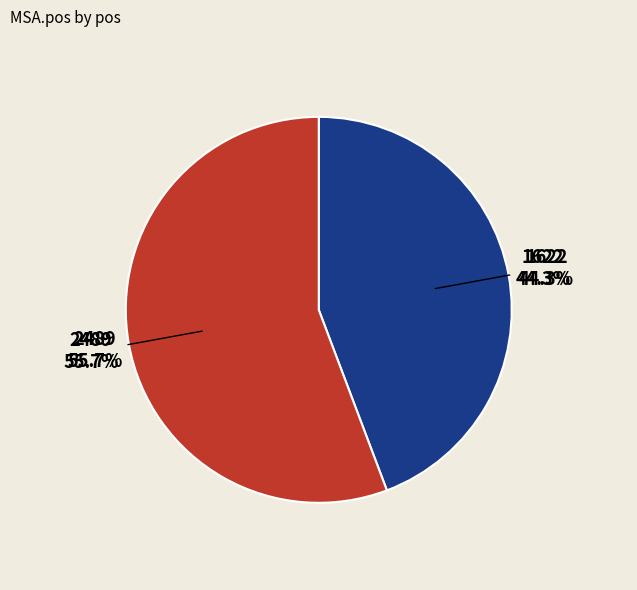

To the nearest percent, what portion does 1622 represent?

44%